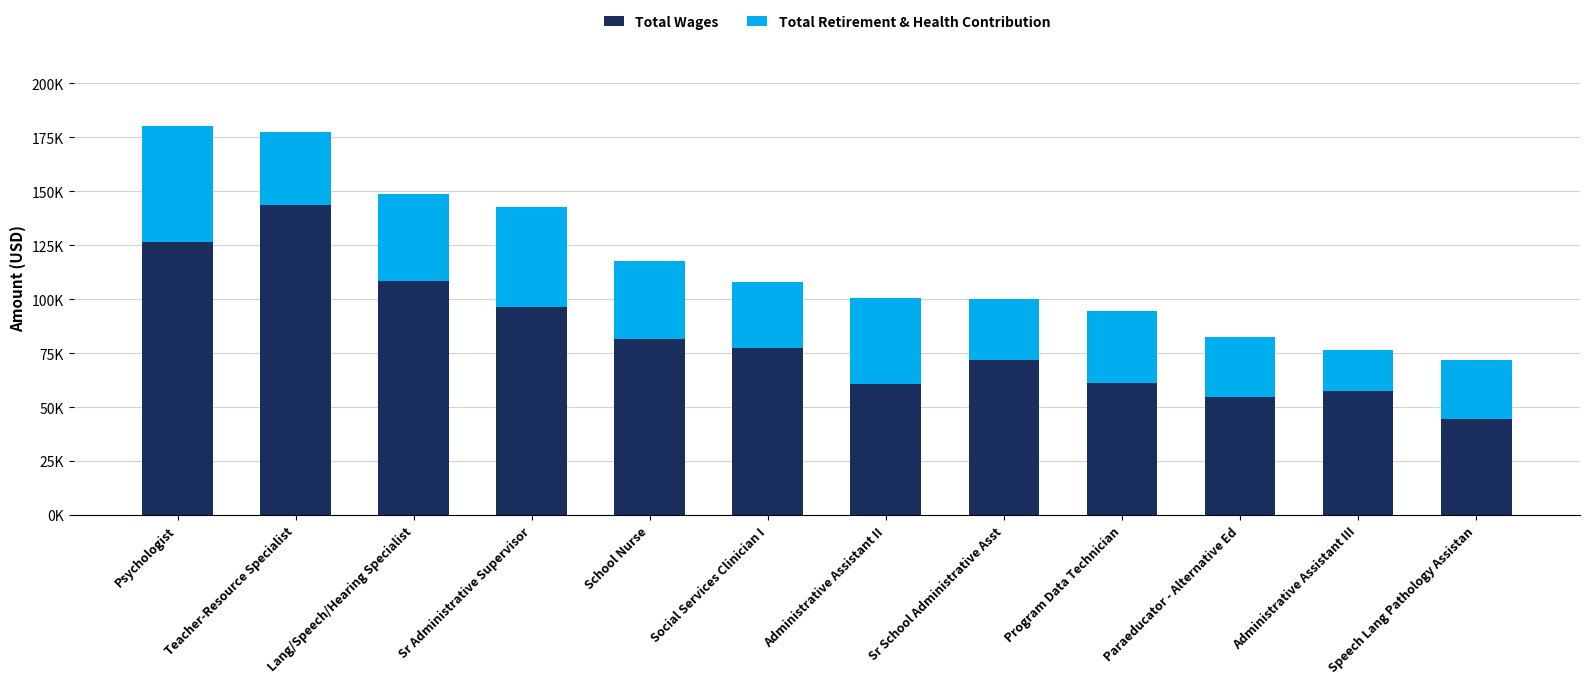

What are all the series names shown in the legend?

Total Wages, Total Retirement & Health Contribution